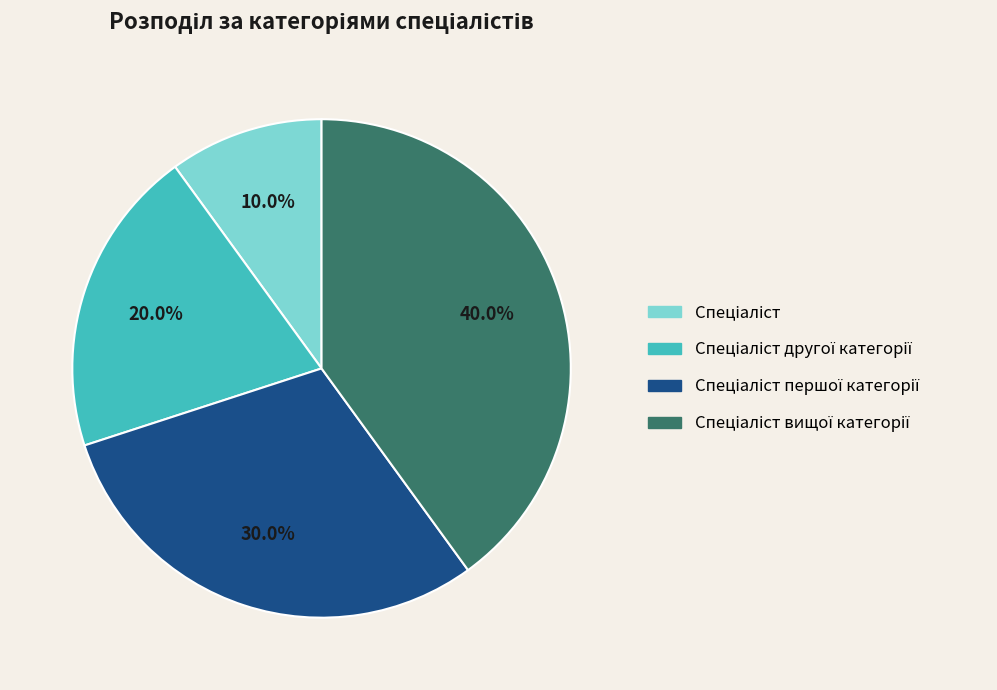

Is there a majority slice in this chart?

No